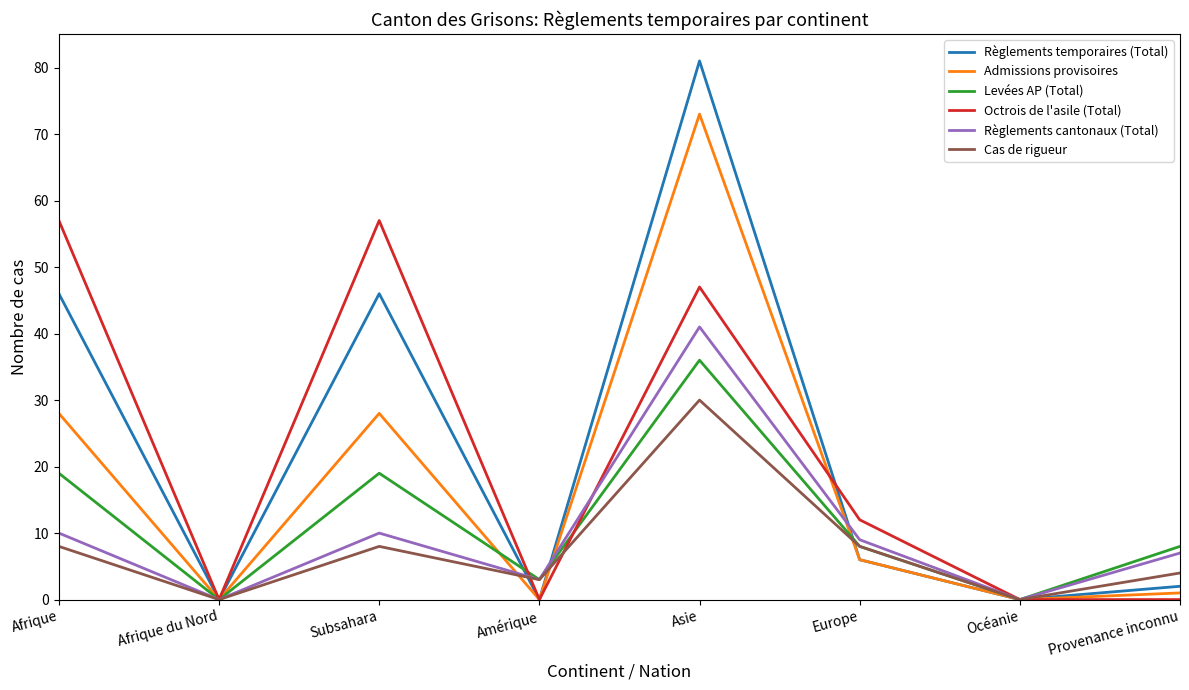

Reading right to left, list all the values displayed in this chart.

Règlements temporaires (Total): 2	0	6	81	0	46	0	46
Admissions provisoires: 1	0	6	73	0	28	0	28
Levées AP (Total): 8	0	8	36	3	19	0	19
Octrois de l'asile (Total): 0	0	12	47	0	57	0	57
Règlements cantonaux (Total): 7	0	9	41	3	10	0	10
Cas de rigueur: 4	0	8	30	3	8	0	8